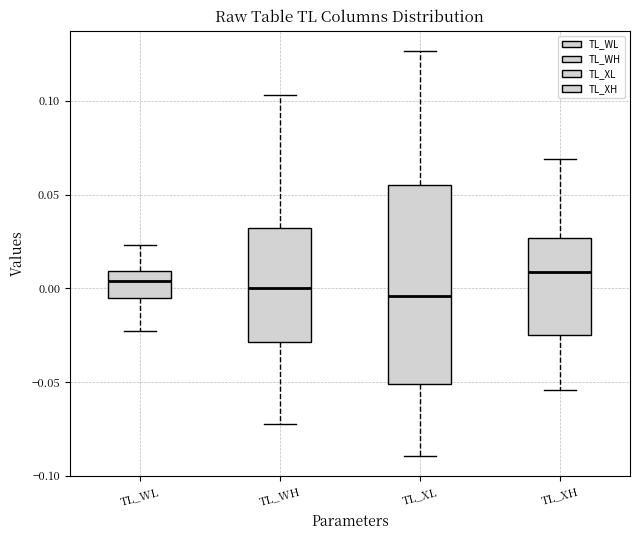

Comparing the boxes themselves (not the whiskers), which one is the tallest?

TL_XL